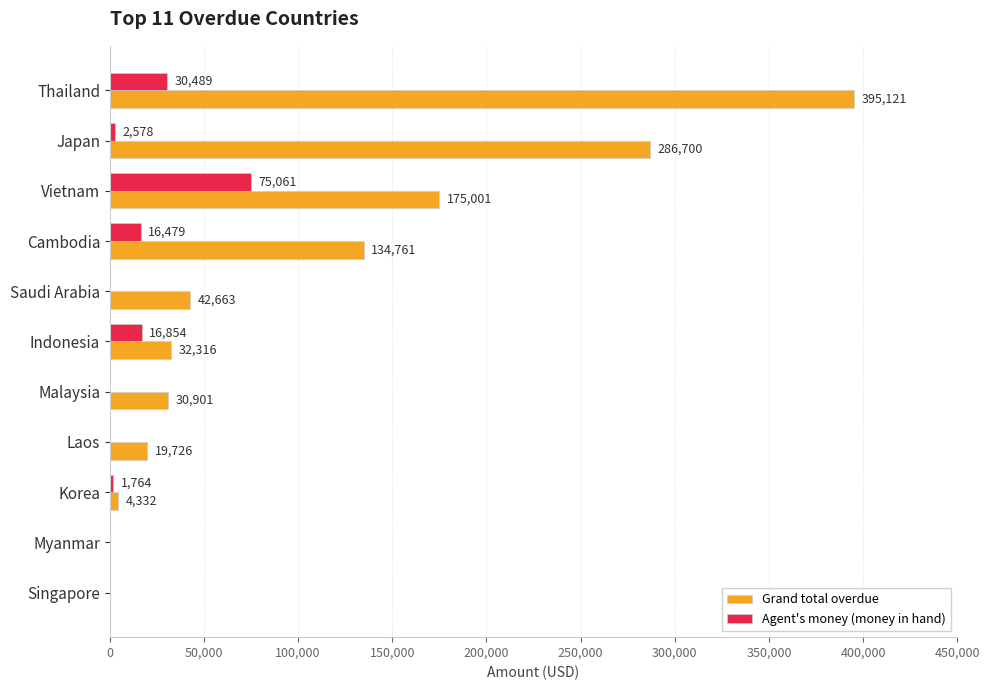

What are all the series names shown in the legend?

Grand total overdue, Agent's money (money in hand)